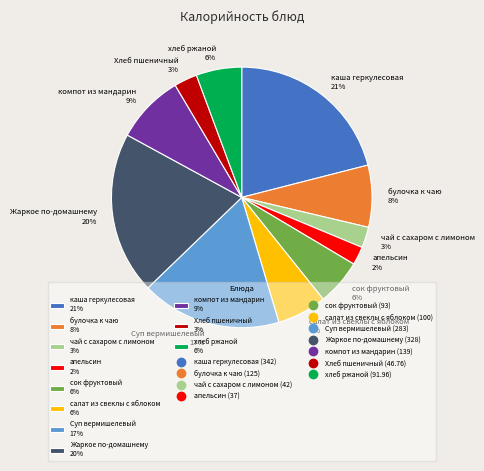

To the nearest percent, what is the average slice percentage?

9%